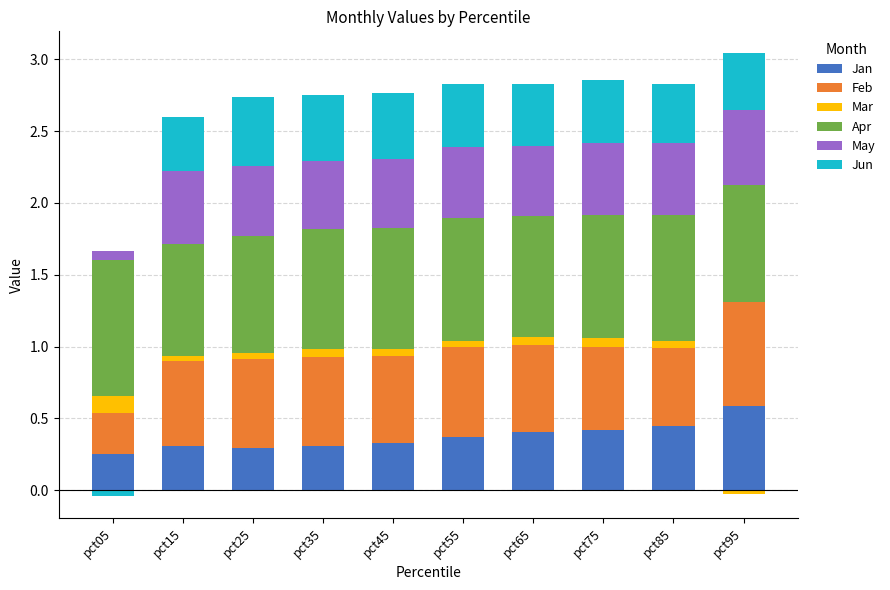

At how many categories does at least one series exceed 0?

10